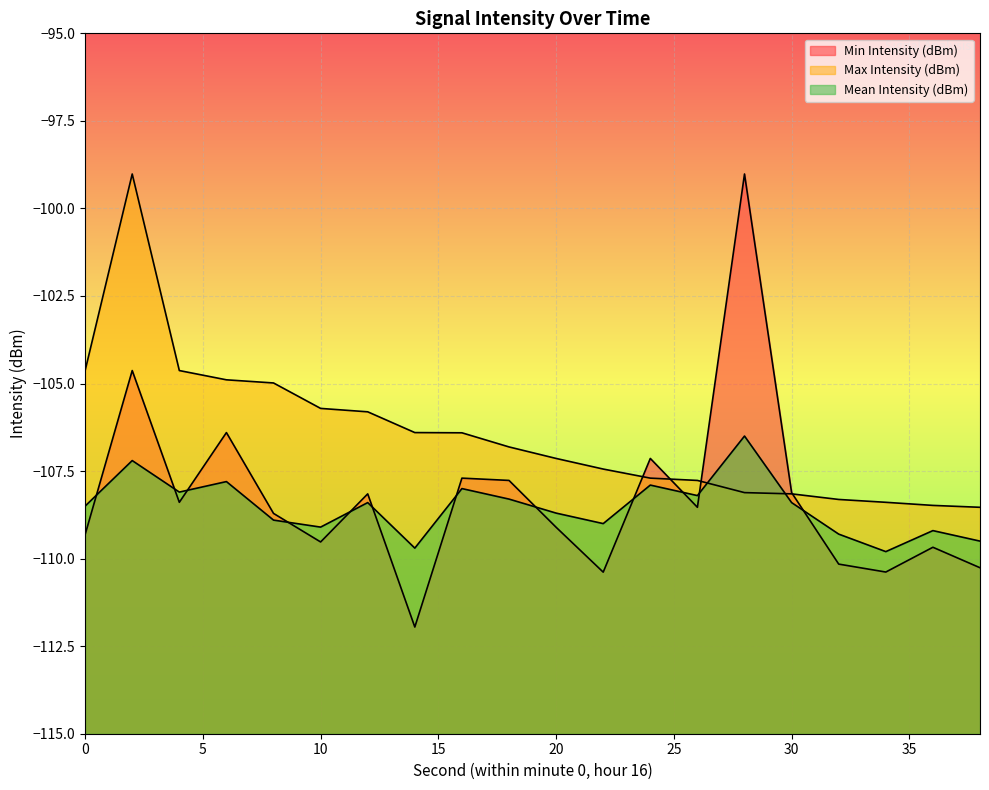

How many series are shown in this chart?

3